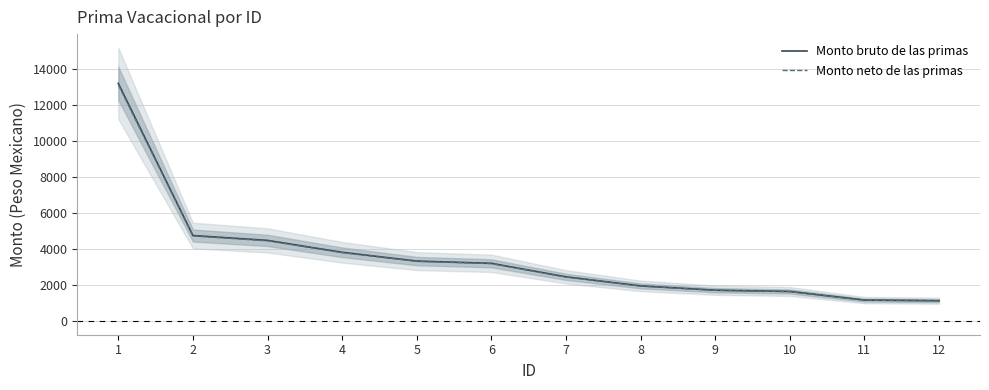

Is this an area chart (filled region under the line)?

No